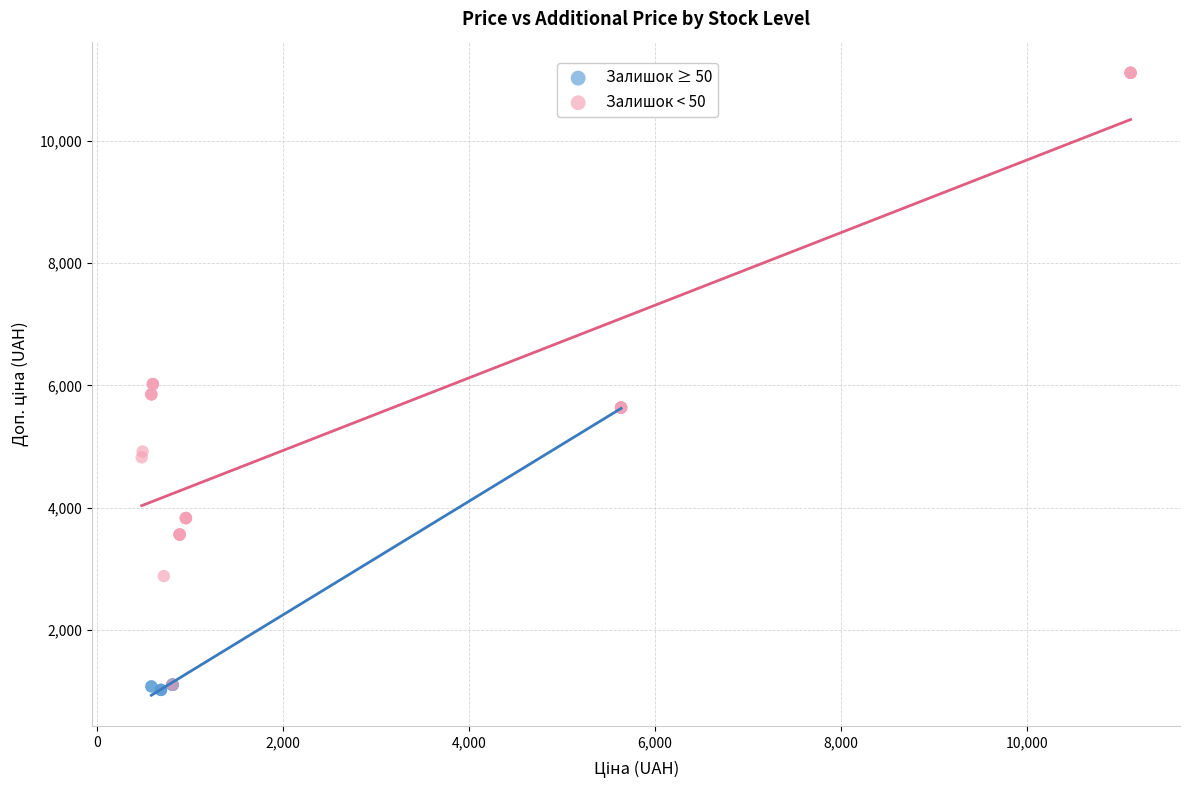

Which series contains the highest Y value?

Залишок < 50